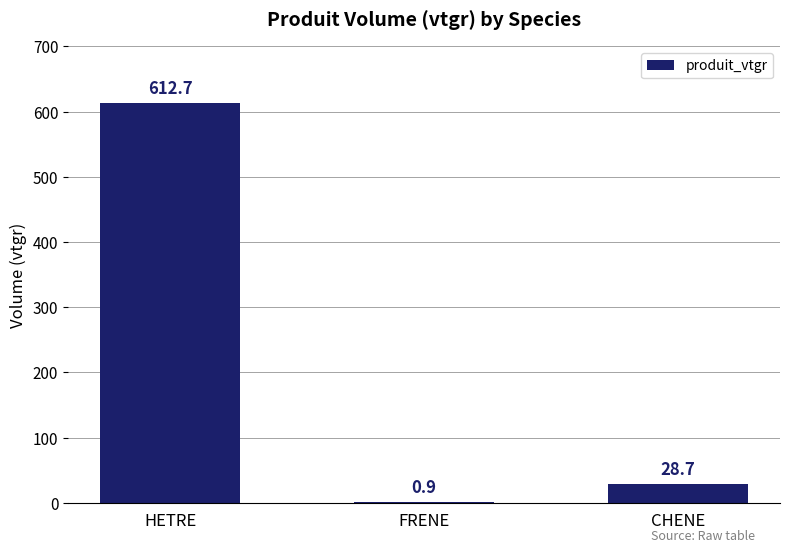

Between CHENE and HETRE, which is larger?

HETRE